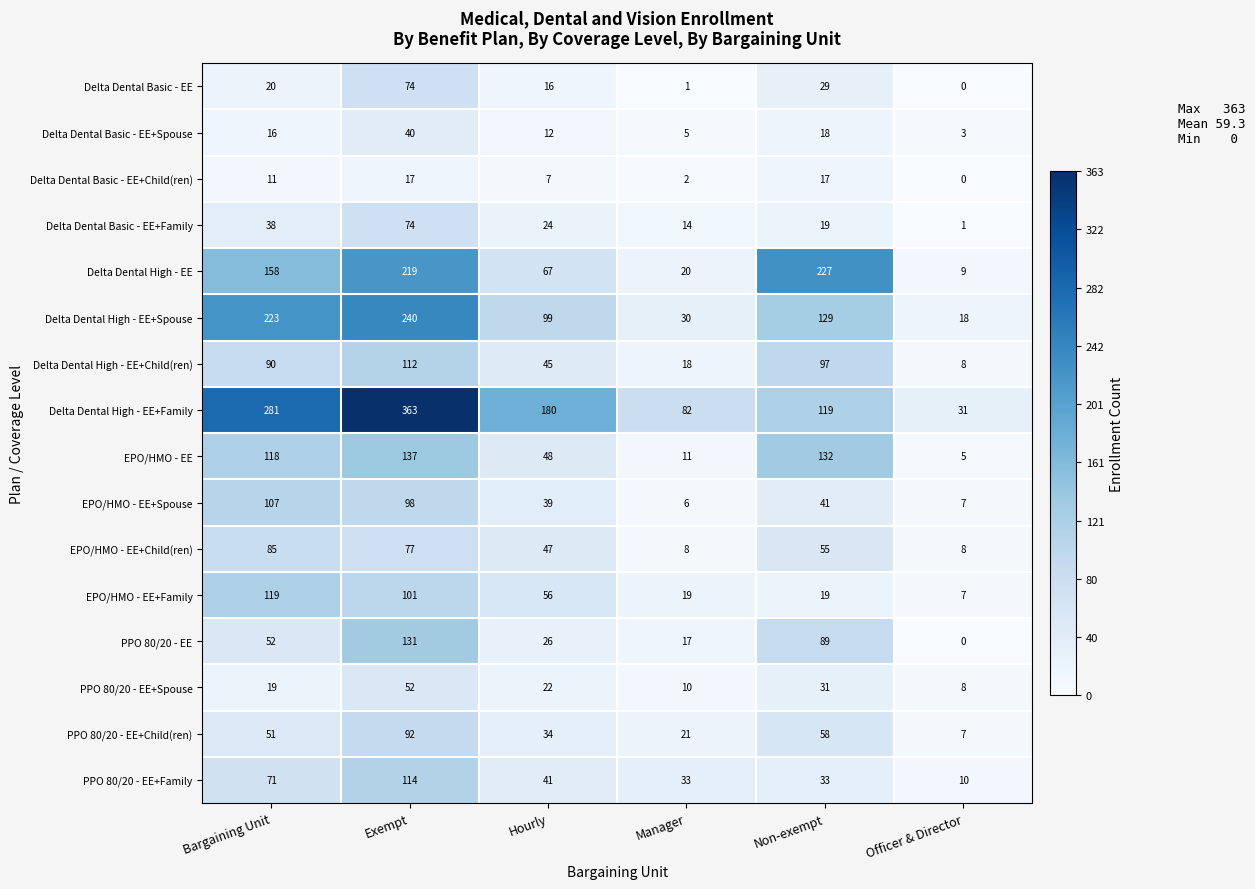

What is the difference between the PPO 80/20 - EE+Child(ren) values at Non-exempt and Bargaining Unit?

7